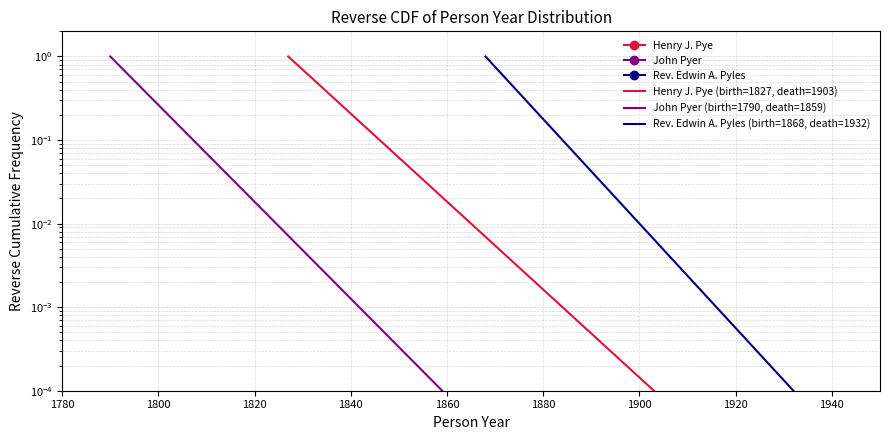

Is the value of Rev. Edwin A. Pyles (birth=1868, death=1932) at 1780 greater than the value of Henry J. Pye (birth=1827, death=1903) at 1800?

Yes